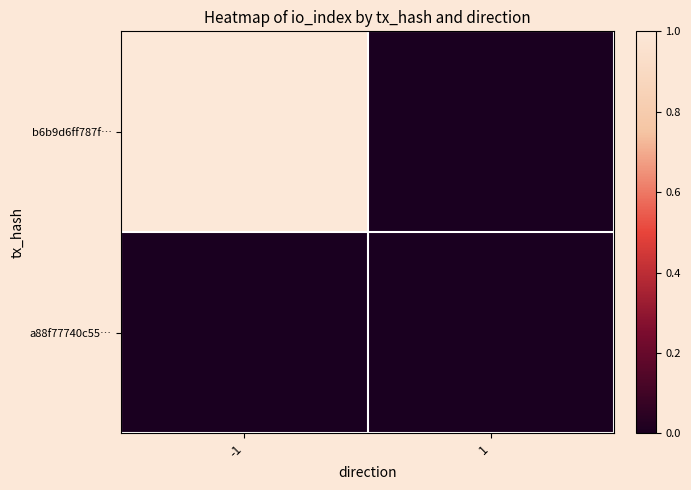

Reading left to right, extract all data points from this chart.

b6b9d6ff787f…: -1=1	1=0
a88f77740c55…: -1=0	1=0